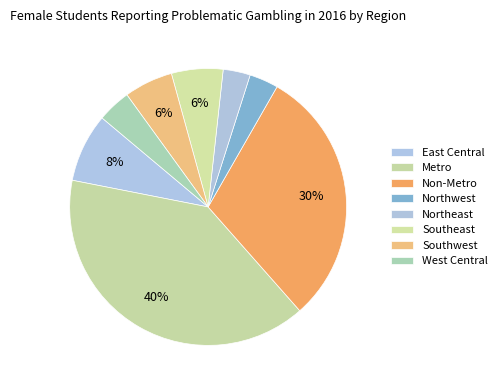

How many segments does this pie chart have?

8